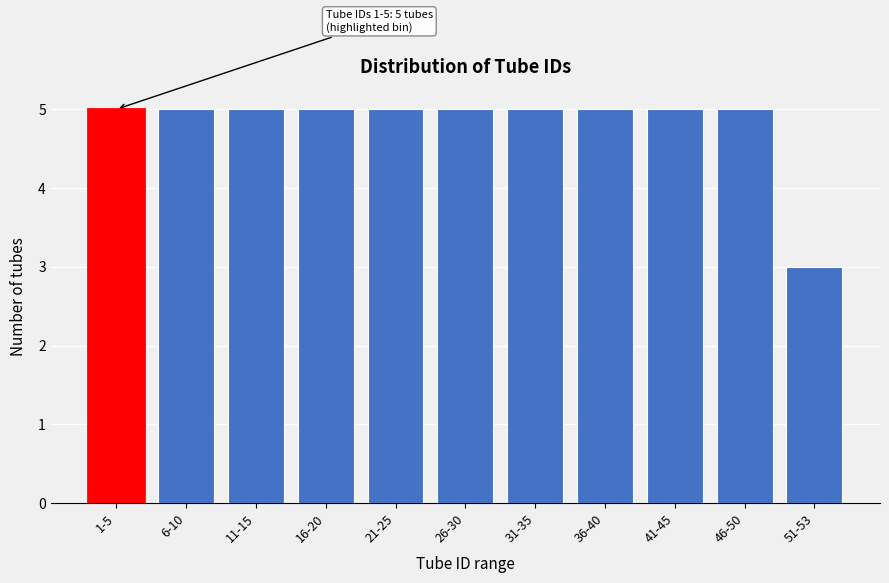

Reading left to right, transcribe all the data shown in this chart.

5	5	5	5	5	5	5	5	5	5	3